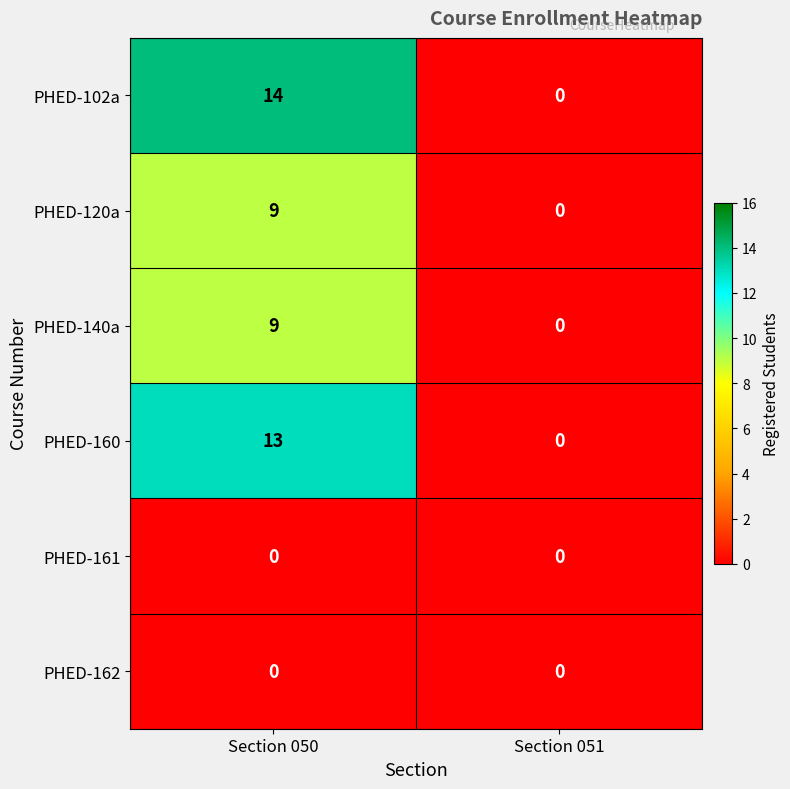

What is the average value of the PHED-102a series?

7